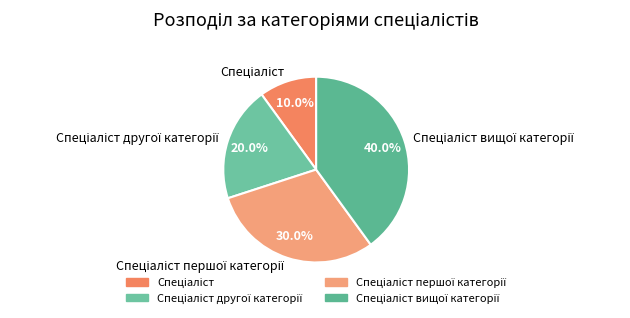

Does any single category account for the majority?

No